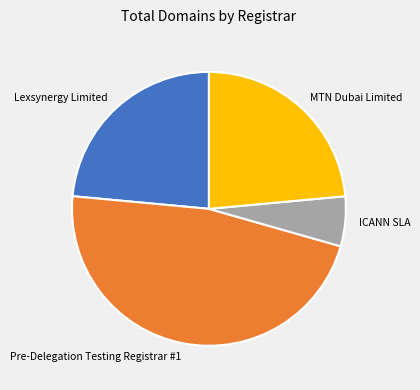

True or false: MTN Dubai Limited accounts for 24% of the total.

True